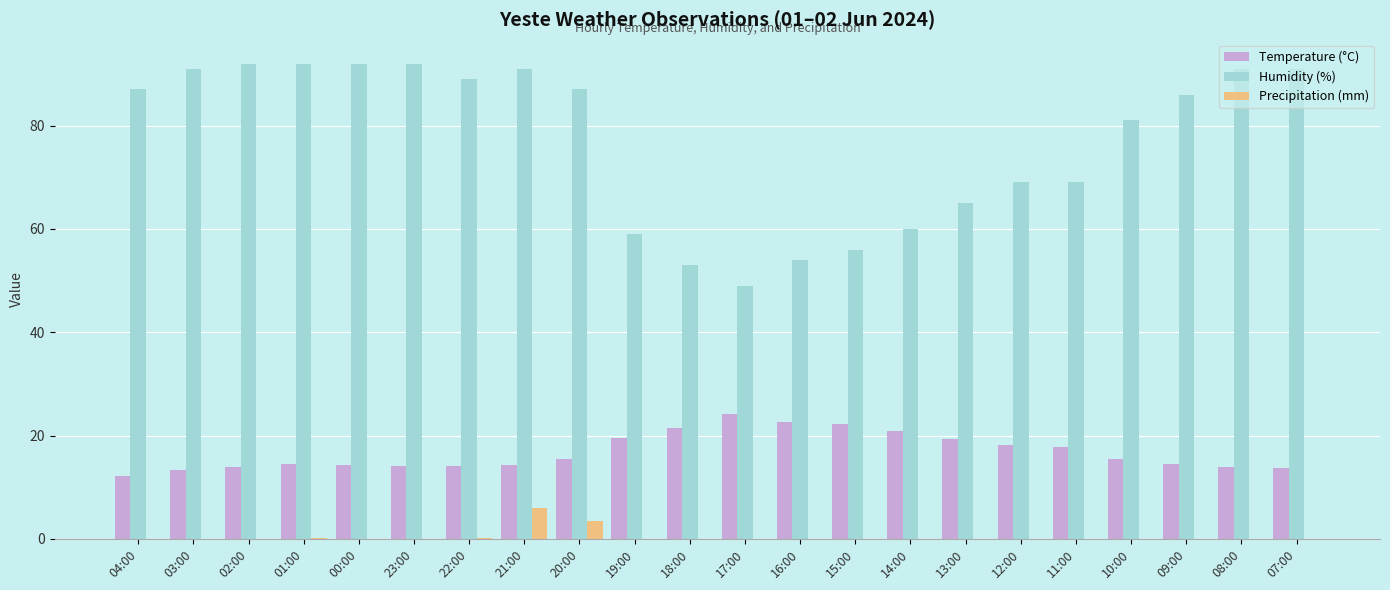

Between 00:00 and 14:00, which series saw the biggest shift?

Humidity (%)